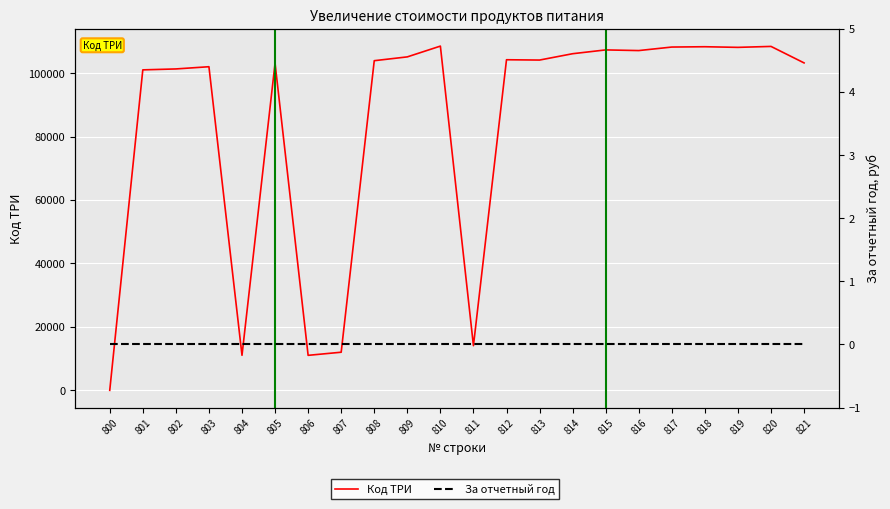

What are all the series names shown in the legend?

Код ТРИ, За отчетный год